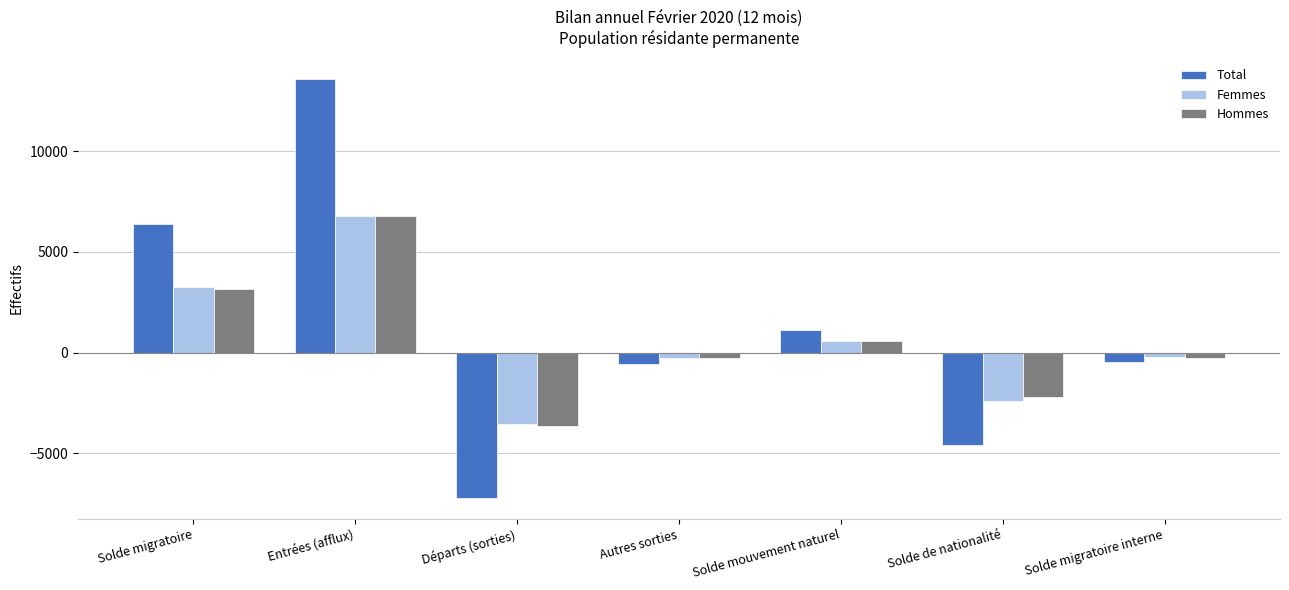

Between Solde migratoire and Entrées (afflux), which series saw the biggest shift?

Total